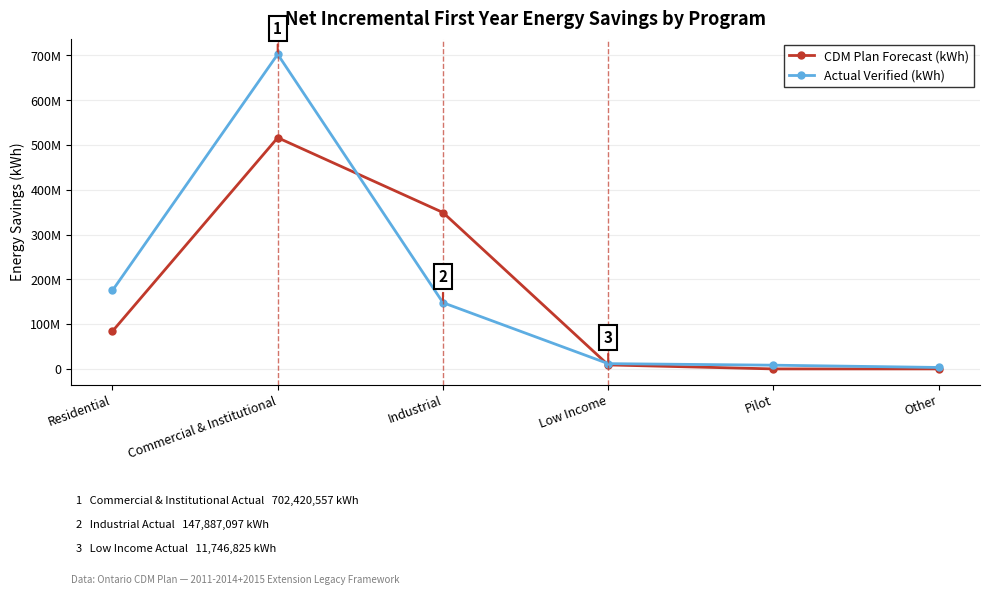

What are all the series names shown in the legend?

CDM Plan Forecast (kWh), Actual Verified (kWh)